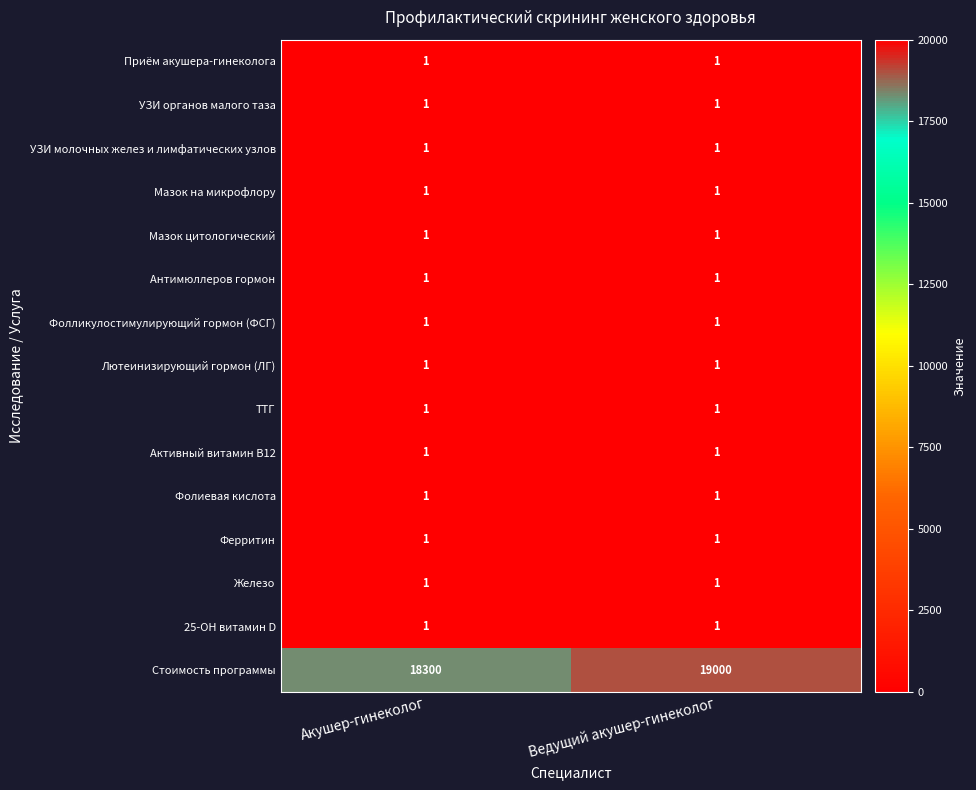

At which category is the sum across all series the highest?

Ведущий акушер-гинеколог